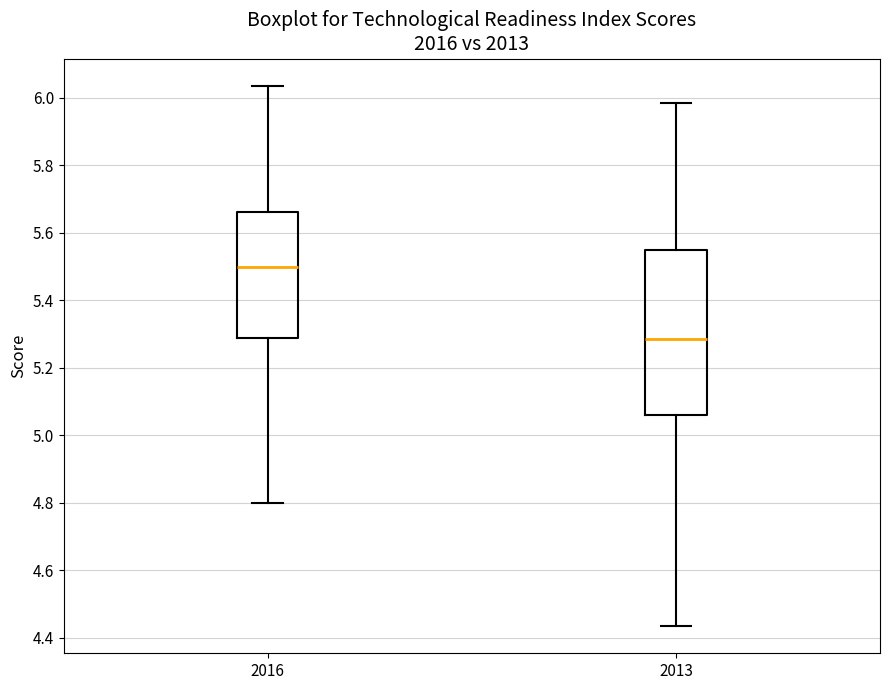

Where is the lower edge of the box at x = 2013 on the y-axis? The values are not printed on the chart, so give them approximately, as read against the axis.

5.06